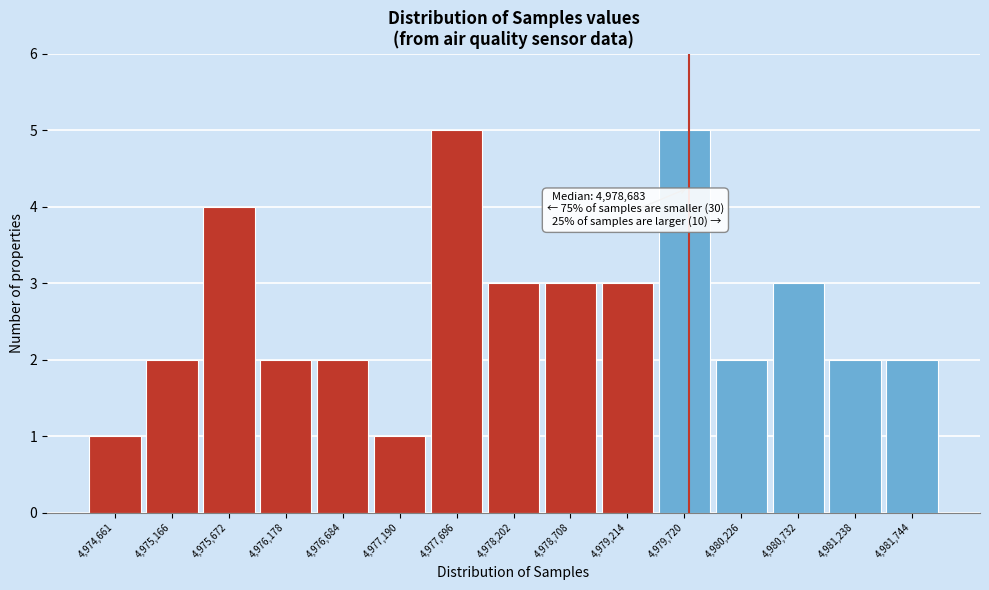

Reading right to left, list all the values displayed in this chart.

4,981,744=2	4,981,238=2	4,980,732=3	4,980,226=2	4,979,720=5	4,979,214=3	4,978,708=3	4,978,202=3	4,977,696=5	4,977,190=1	4,976,684=2	4,976,178=2	4,975,672=4	4,975,166=2	4,974,661=1